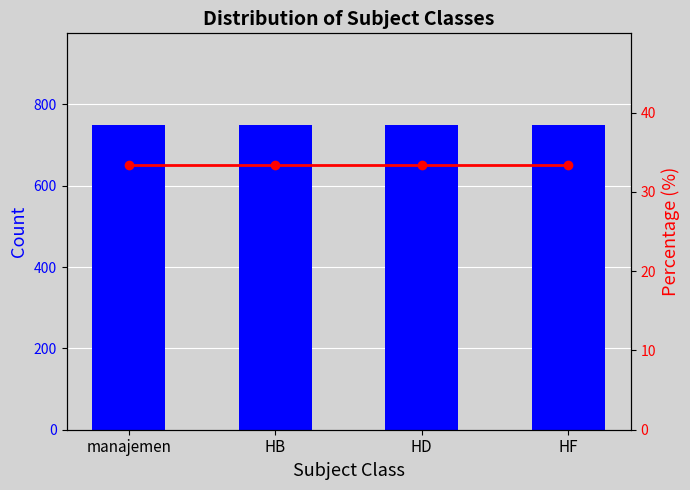

Rank the categories by Count value from lowest to highest.

manajemen, HB, HD, HF